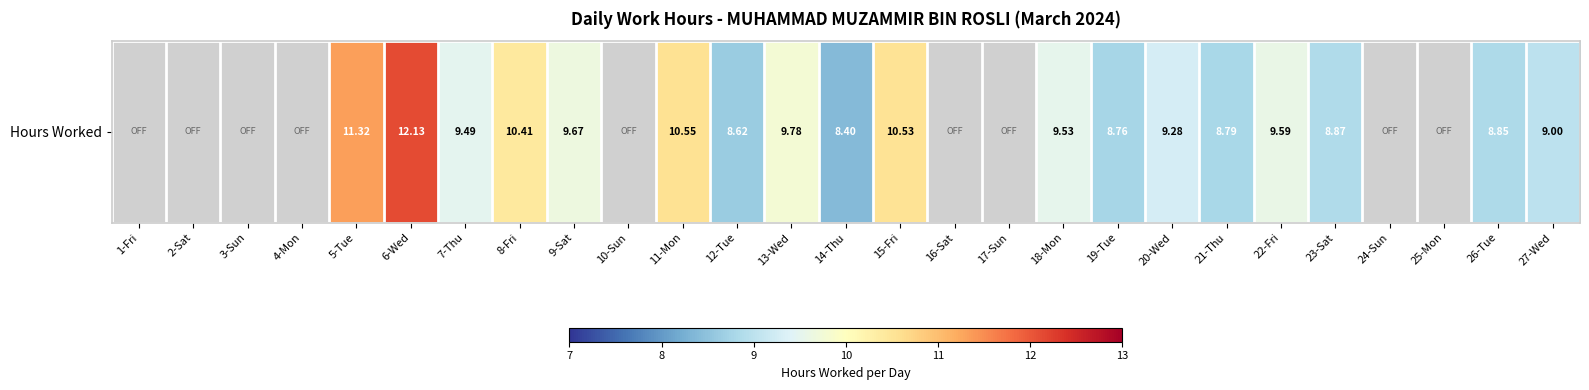

The chart shows a value of 9.8 at 13-Wed. True or false?

True